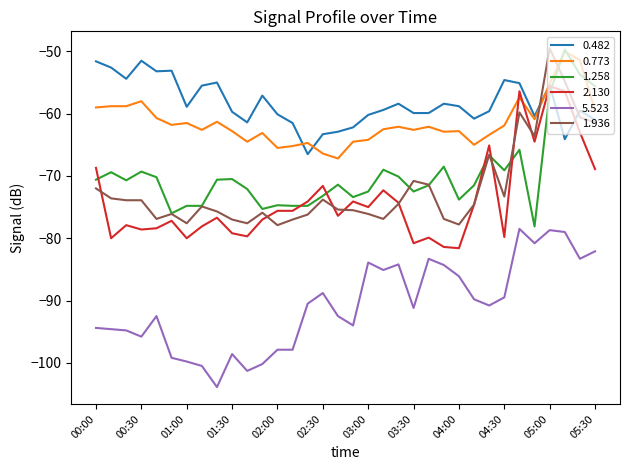

What is the greatest value displayed?

-49.5